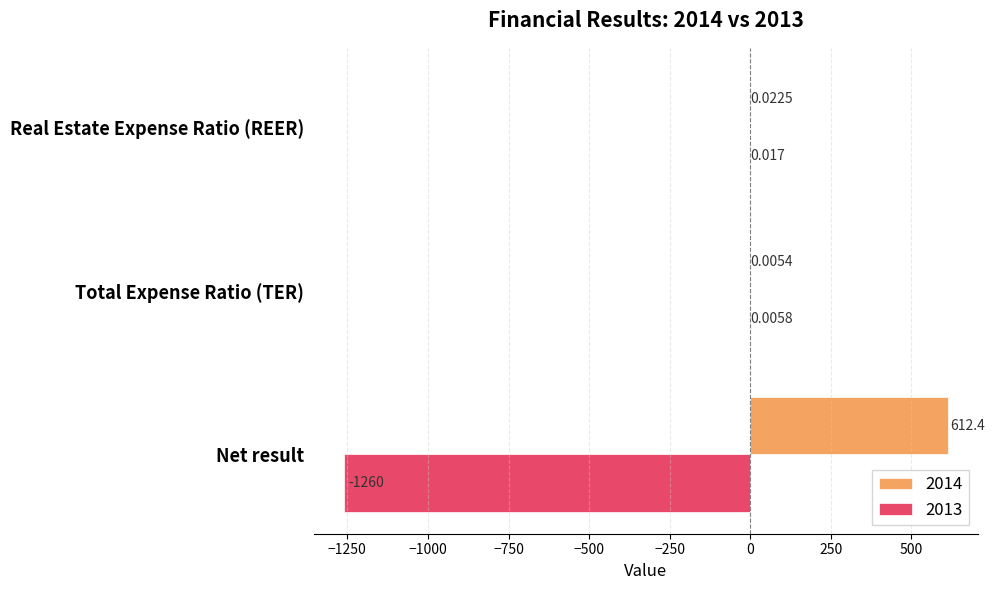

Is the value of 2013 at Total Expense Ratio (TER) greater than the value of 2014 at Real Estate Expense Ratio (REER)?

No